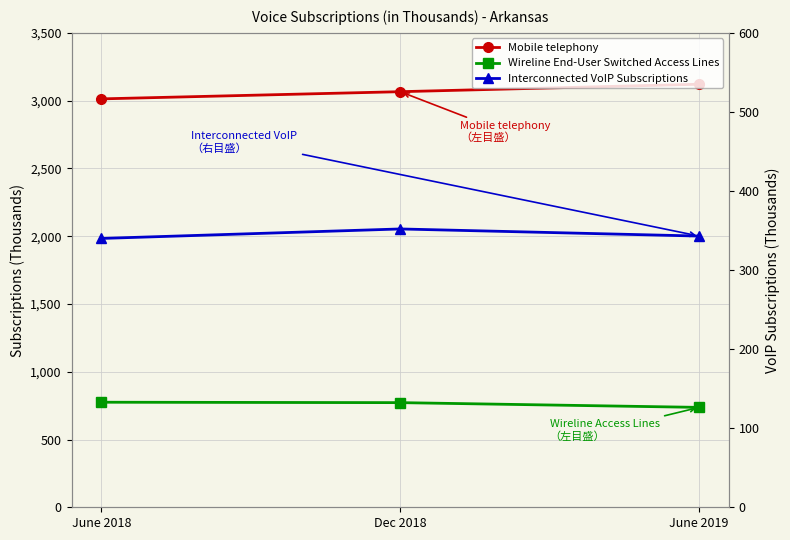

Which category has the lowest value across all series?

June 2018